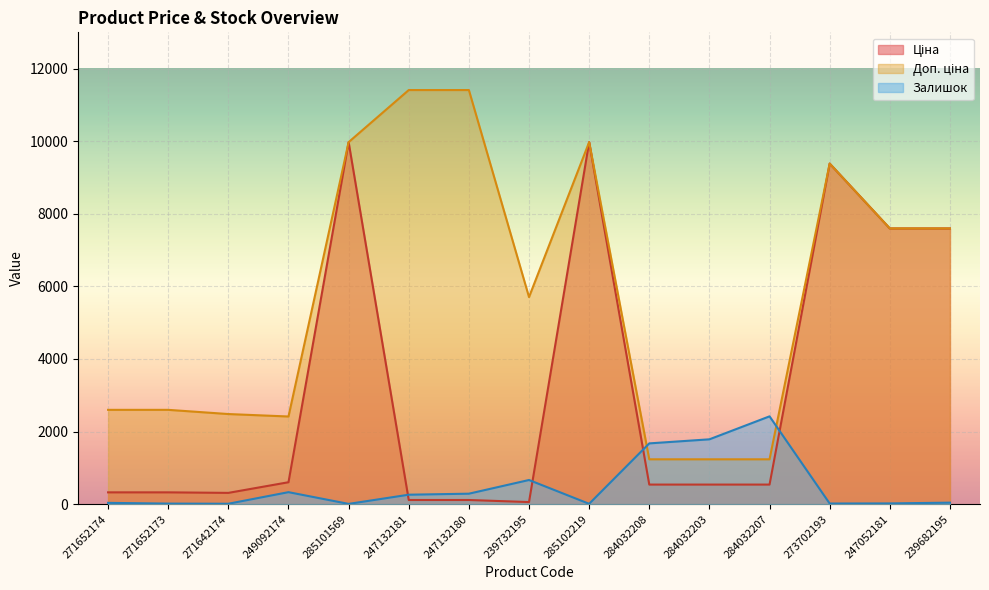

Which label corresponds to the smallest value in the chart?

285101569